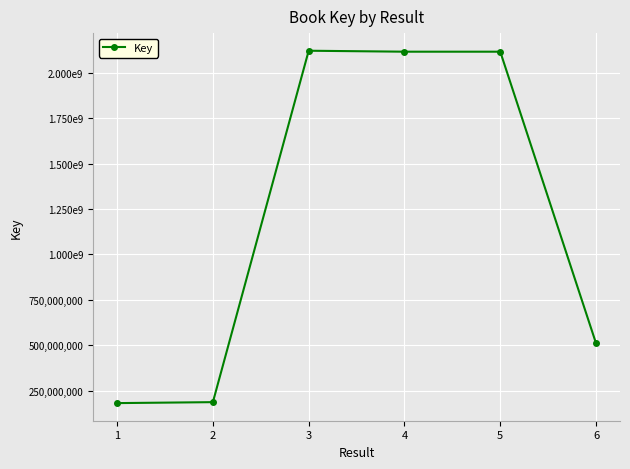

Is this an area chart (filled region under the line)?

No